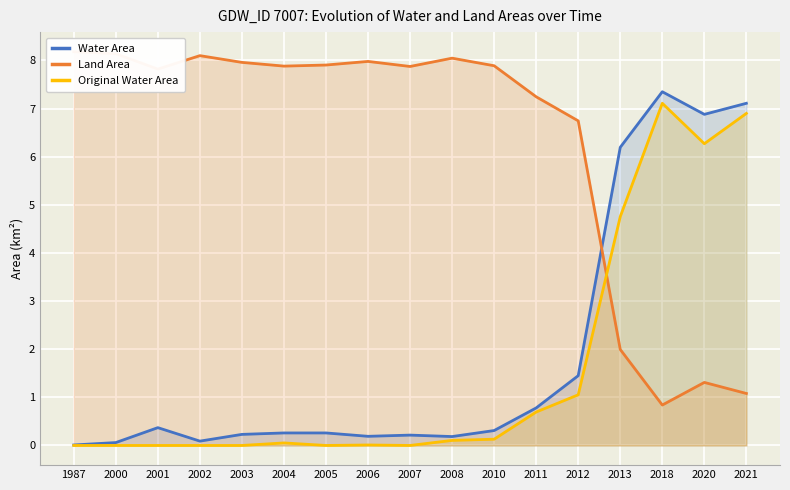

The Land Area series shows 3.1 at 1987. True or false?

False